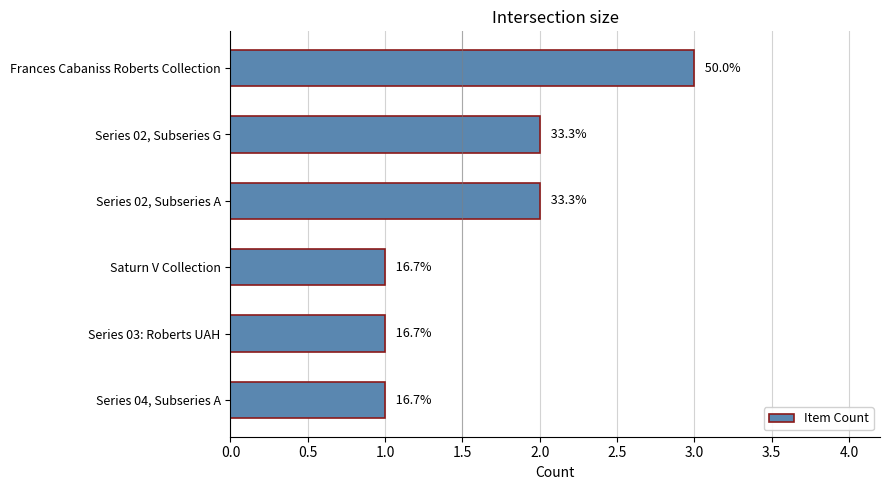

Does the chart contain any negative values?

No